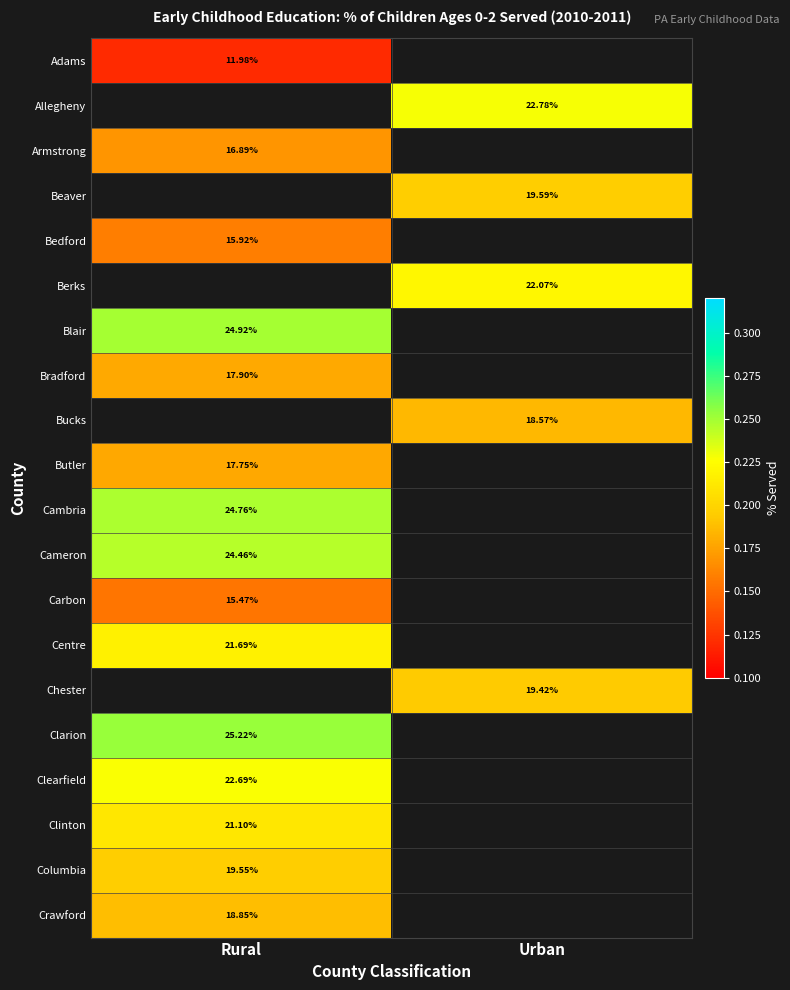

How many data points does each series have?

2